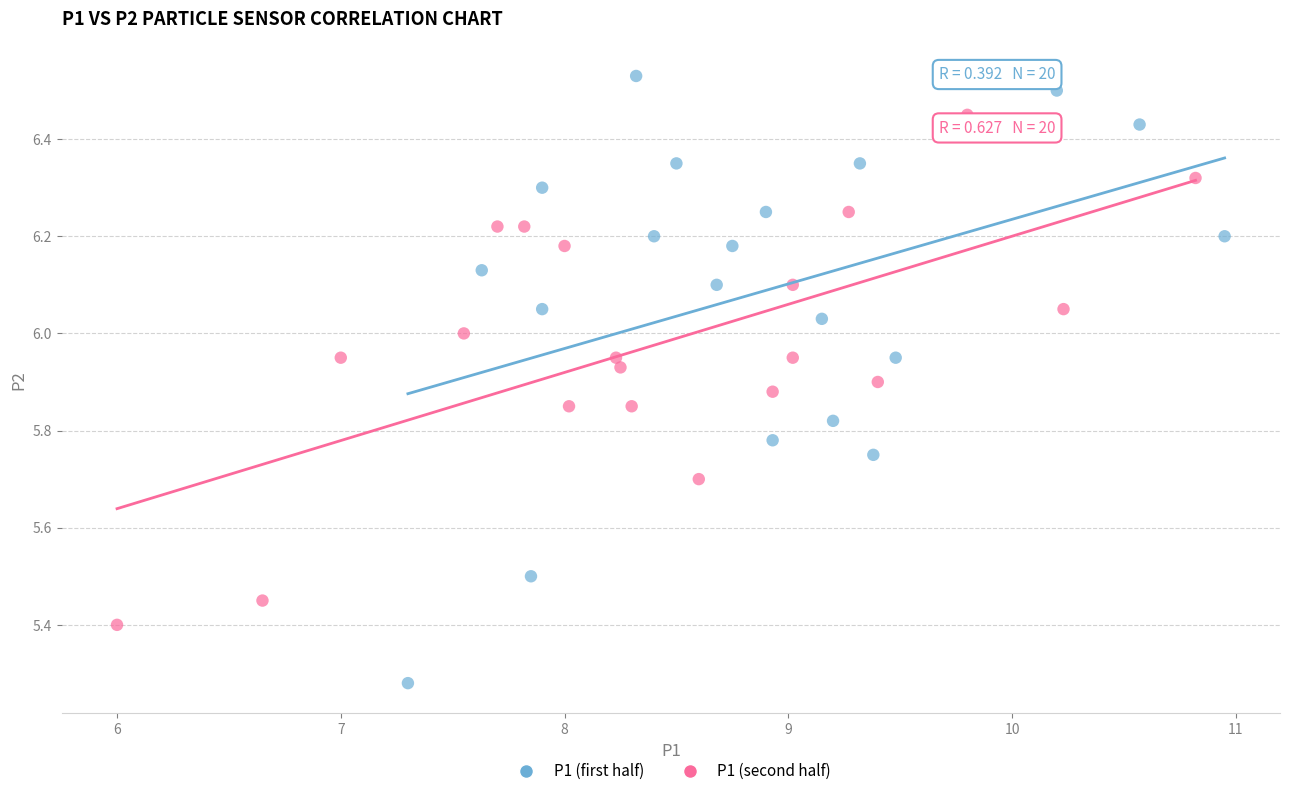

Which series has the largest Y range (max minus min)?

P1 (first half)